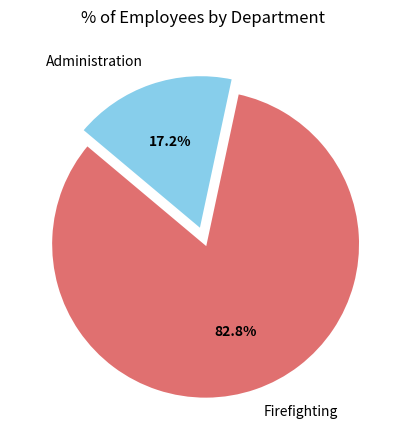

Rank the categories by value from lowest to highest.

Administration, Firefighting